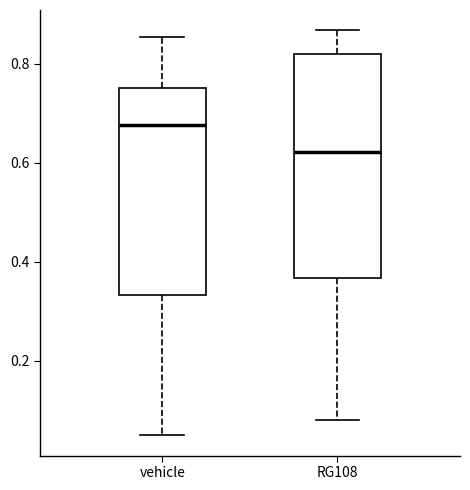

Reading left to right, transcribe this box plot: for each box, give where its median line is, the range the box spans, and where its two whiskers end, as read against the y-axis. The values are not printed on the chart, so give them approximately, as read against the axis.

vehicle: median 0.68, box 0.34 to 0.76, whiskers 0.04 to 0.86
RG108: median 0.62, box 0.36 to 0.82, whiskers 0.08 to 0.86